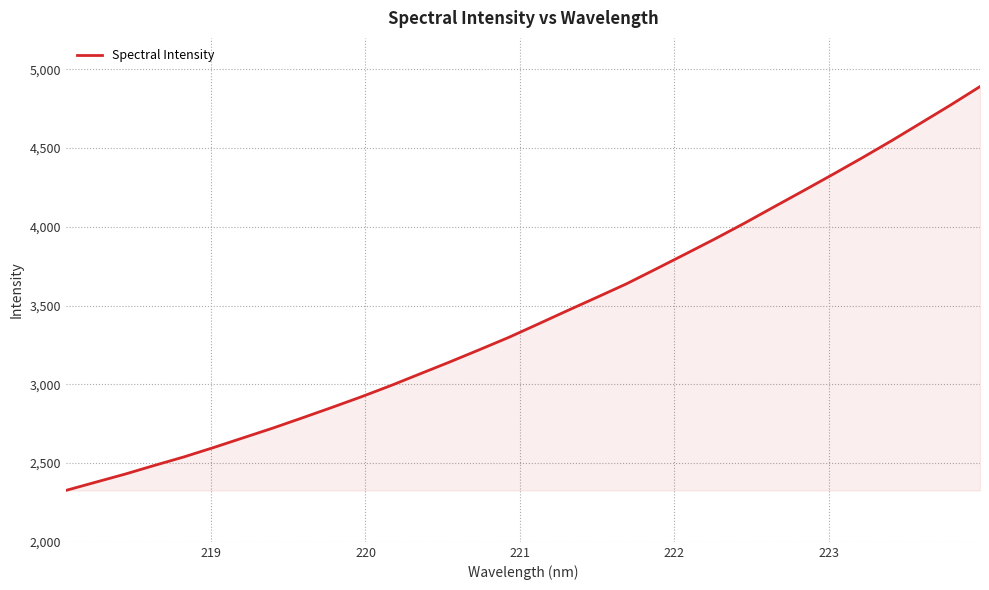

What is the greatest value displayed?

4890.9